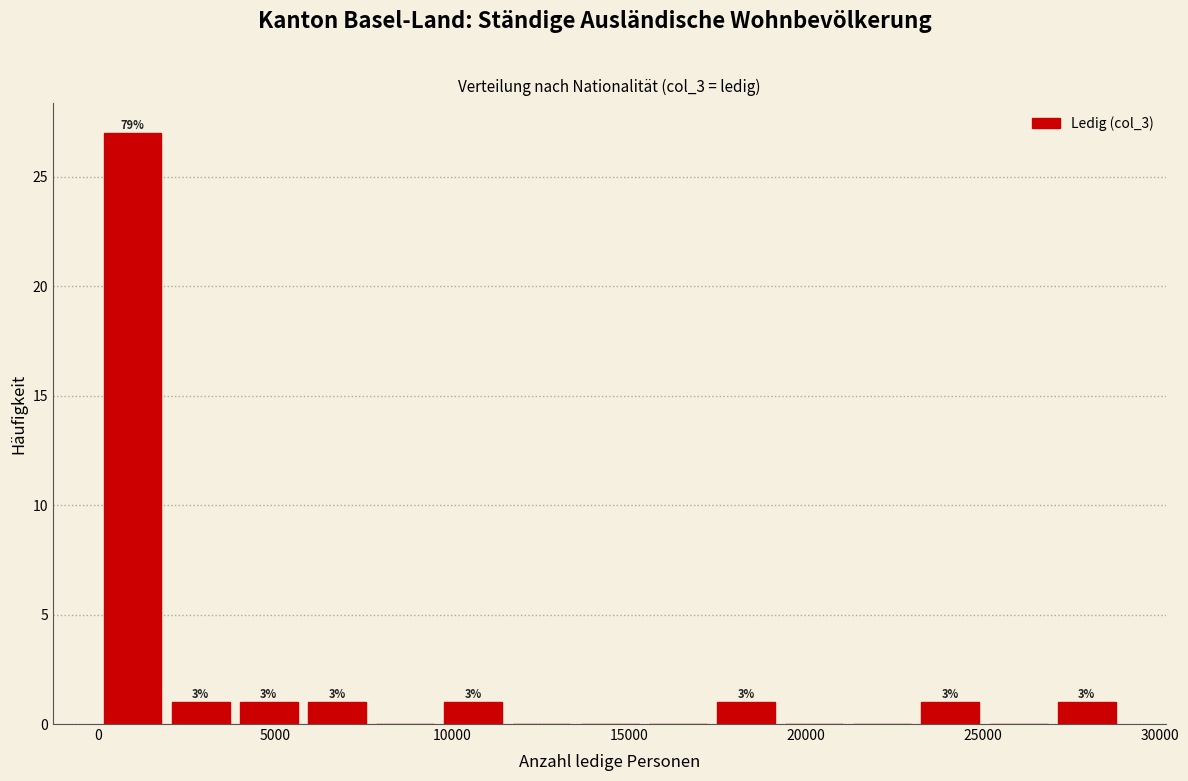

Around what value on the x-axis is the tallest bar? Give the approximate position of its centre, as read against the axis.

1000